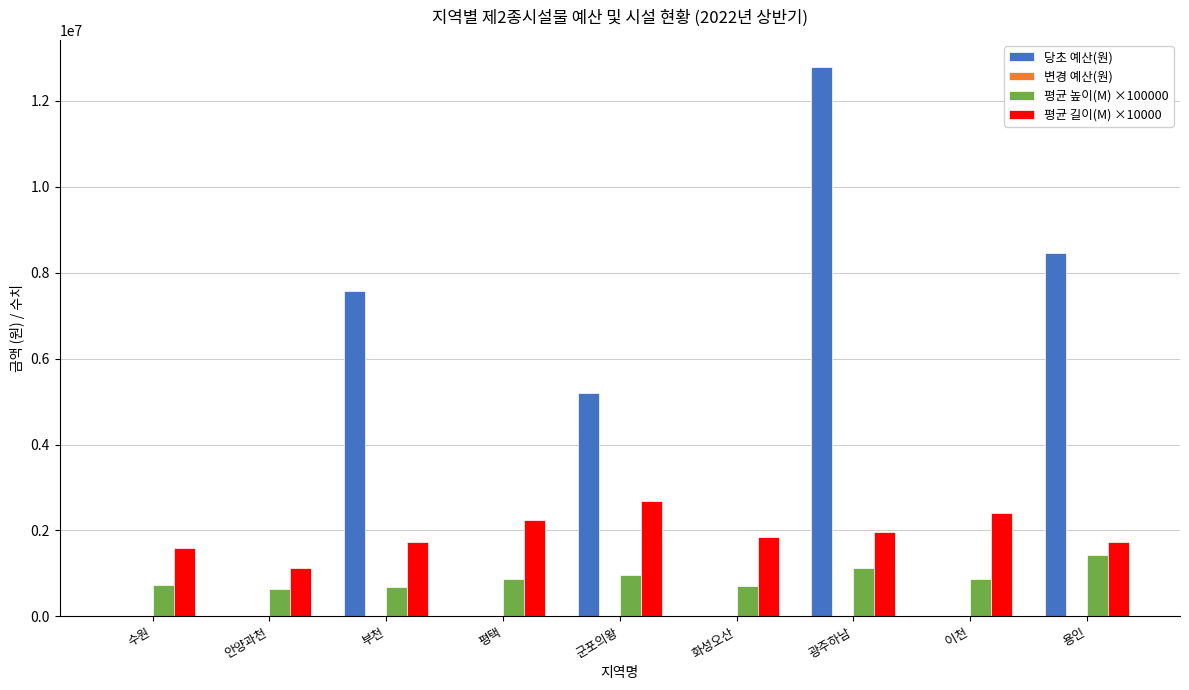

Which series has the largest range (max minus min)?

당초 예산(원)